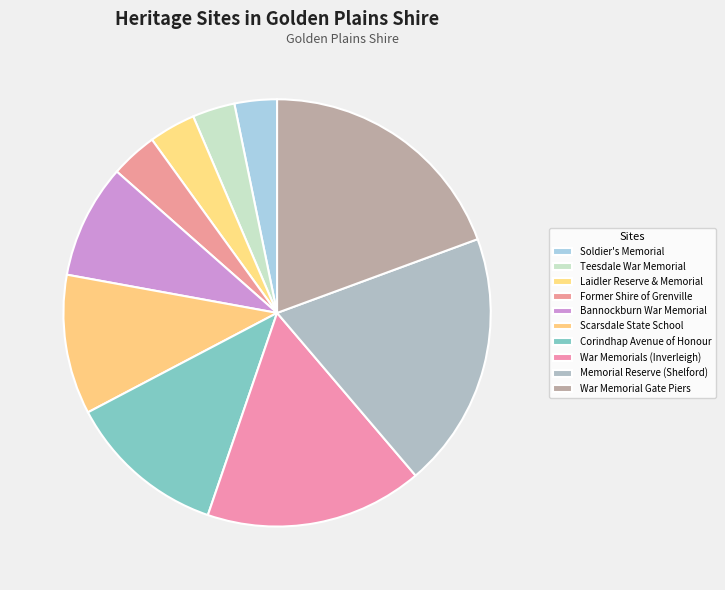

Is there a majority slice in this chart?

No